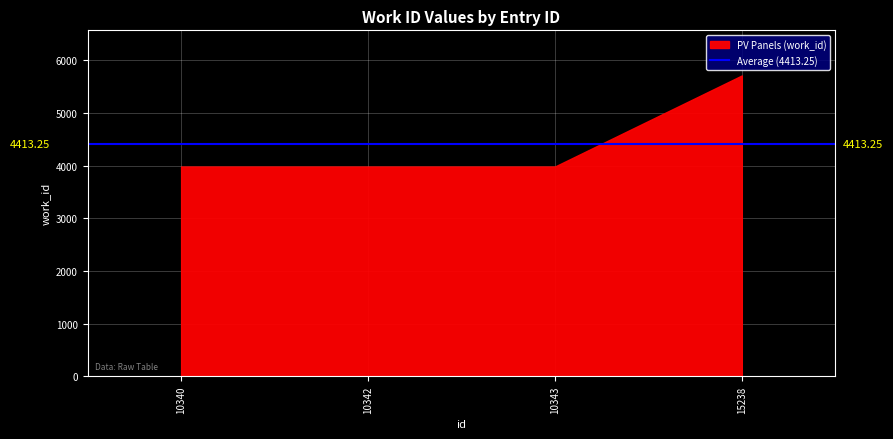

Which has a higher value, 15238 or 10342?

15238